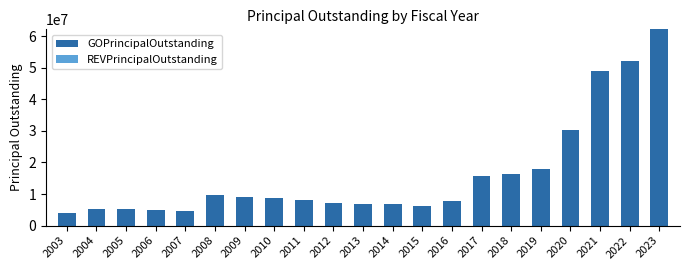

The value at 2012 is 7325000. True or false?

True